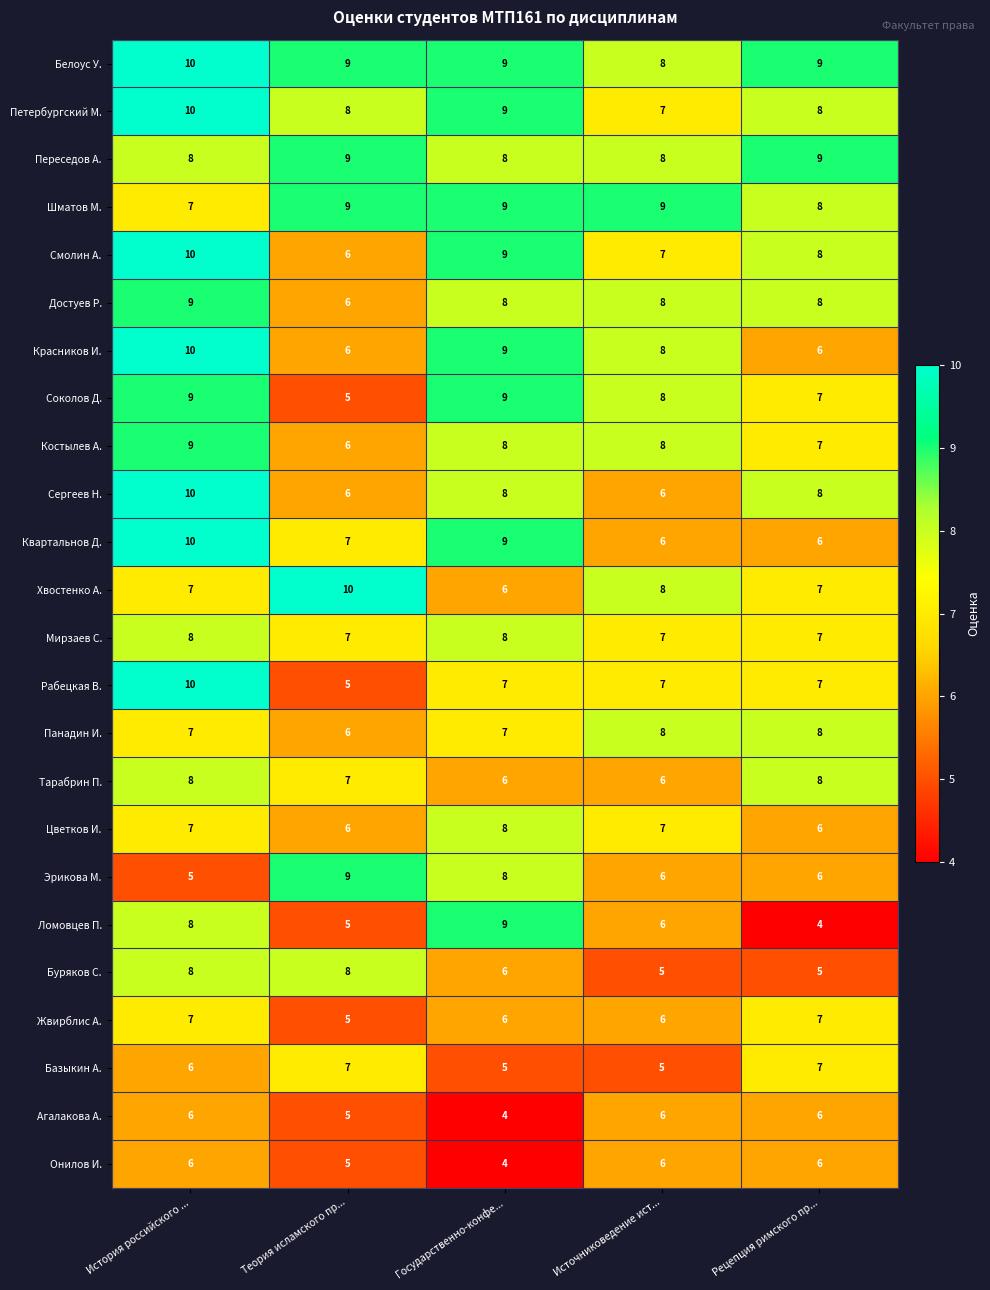

At which label is Хвостенко А. closest to 8?

Источниковедение ист...